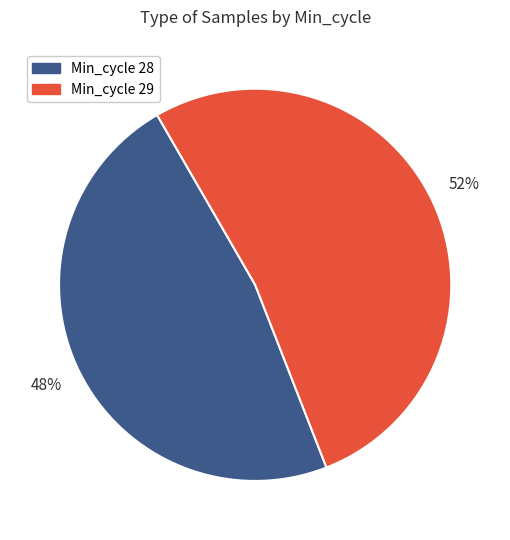

To the nearest percent, what is the average slice percentage?

50%